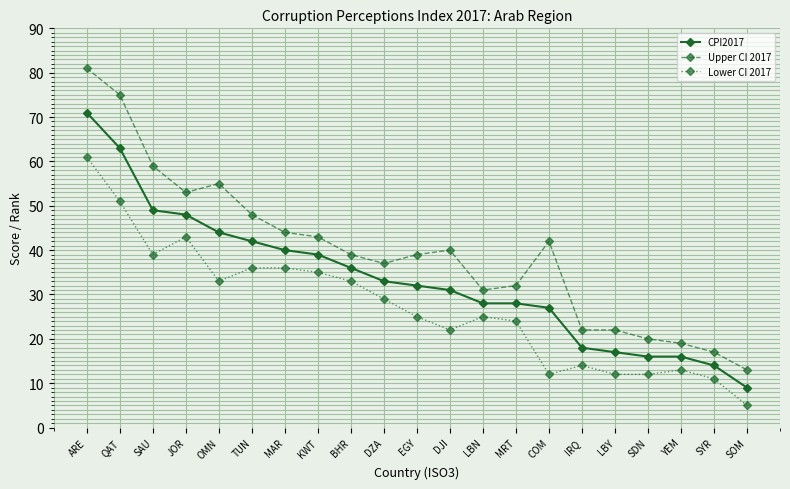

The Lower CI 2017 series shows 77 at JOR. True or false?

False